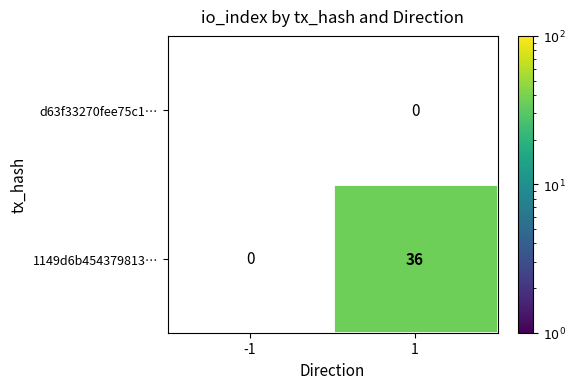

How many series are shown in this chart?

2